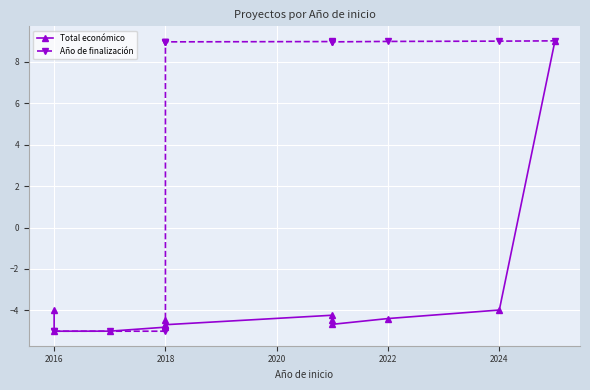

What is the lowest value of the Año de finalización series?

-5.0